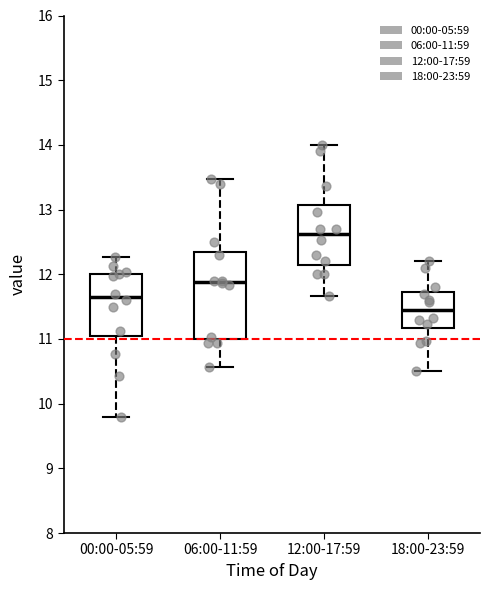

Reading left to right, read every box against the y-axis: the position of its median line, the range the box covers, and the ends of its whiskers. The values are not printed on the chart, so give them approximately, as read against the axis.

00:00-05:59: median 11.7, box 11.0 to 12.0, whiskers 9.8 to 12.3
06:00-11:59: median 11.9, box 11.0 to 12.4, whiskers 10.6 to 13.5
12:00-17:59: median 12.6, box 12.2 to 13.1, whiskers 11.7 to 14.0
18:00-23:59: median 11.5, box 11.2 to 11.7, whiskers 10.5 to 12.2